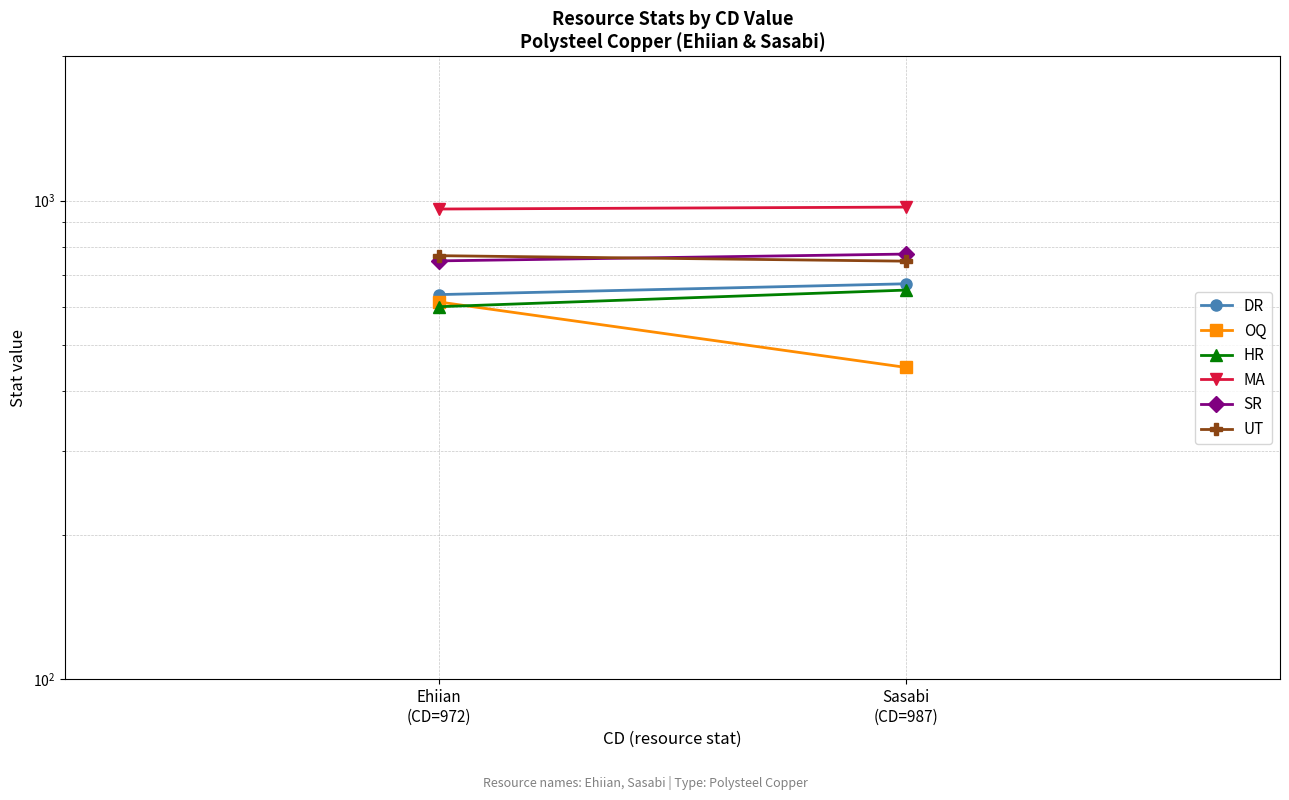

Reading right to left, what are all the values shown in this chart?

DR: 670	636
OQ: 448	614
HR: 650	600
MA: 969	960
SR: 773	748
UT: 747	767